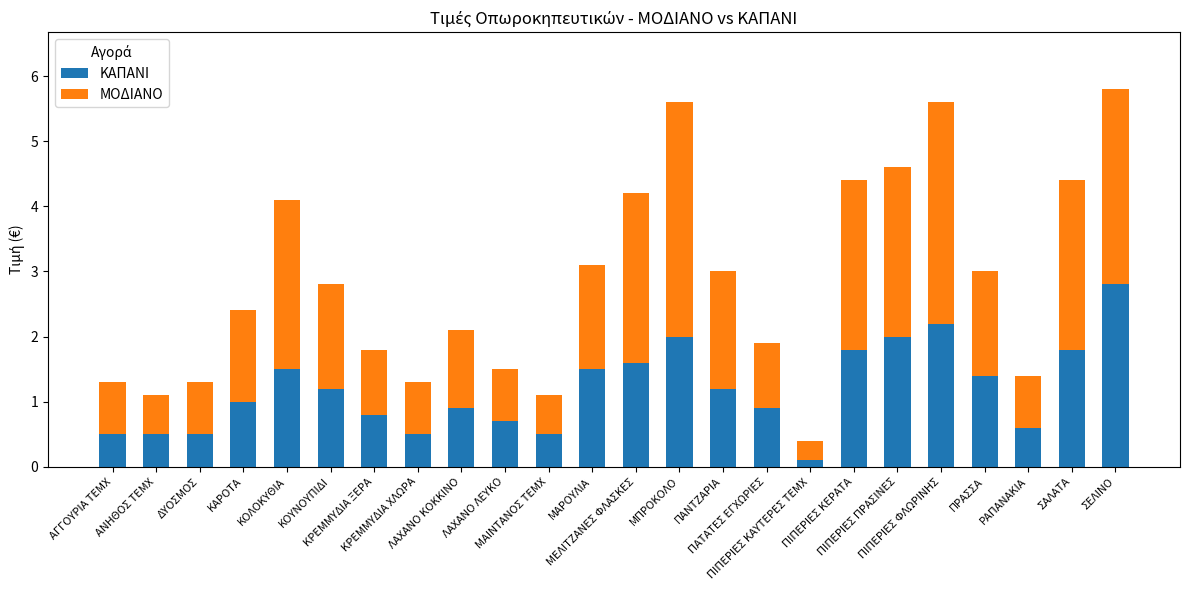

What is the difference between the maximum and minimum values in the ΚΑΠΑΝΙ series?

2.7